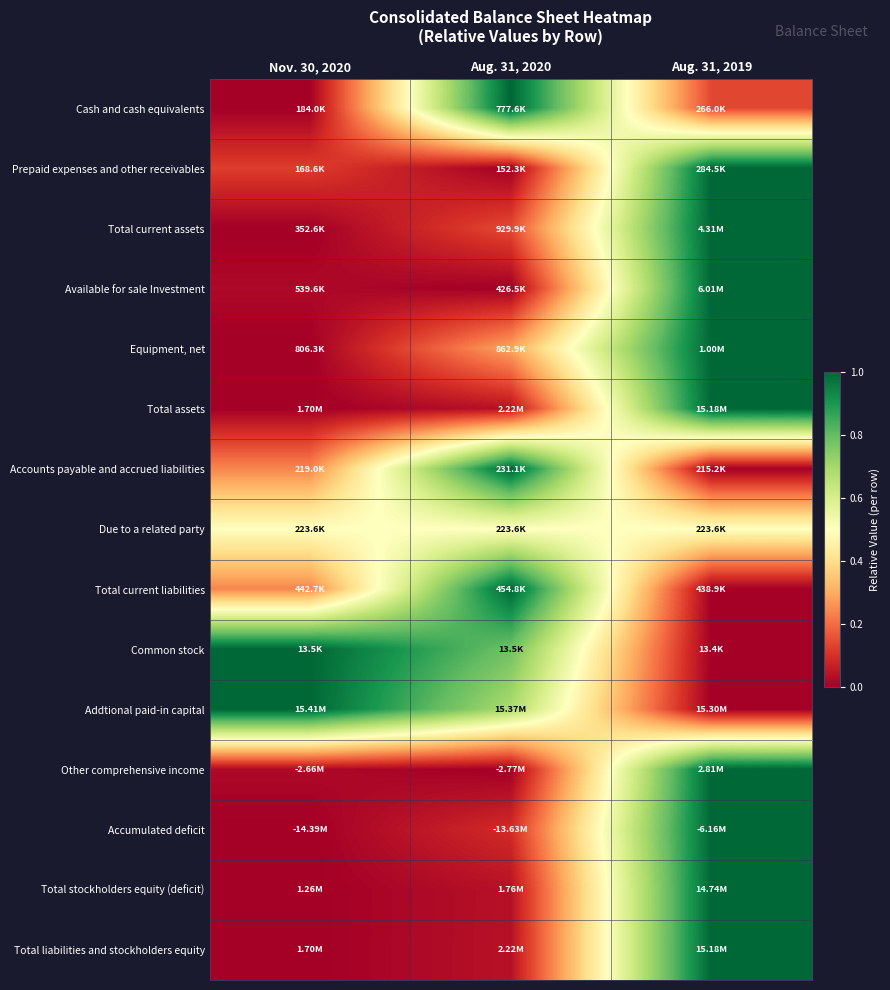

Reading left to right, what are all the values shown in this chart?

Cash and cash equivalents: Nov. 30, 2020=0.0	Aug. 31, 2020=1.0	Aug. 31, 2019=0.1
Prepaid expenses and other receivables: Nov. 30, 2020=0.1	Aug. 31, 2020=0.0	Aug. 31, 2019=1.0
Total current assets: Nov. 30, 2020=0.0	Aug. 31, 2020=0.1	Aug. 31, 2019=1.0
Available for sale Investment: Nov. 30, 2020=0.0	Aug. 31, 2020=0.0	Aug. 31, 2019=1.0
Equipment, net: Nov. 30, 2020=0.0	Aug. 31, 2020=0.3	Aug. 31, 2019=1.0
Total assets: Nov. 30, 2020=0.0	Aug. 31, 2020=0.0	Aug. 31, 2019=1.0
Accounts payable and accrued liabilities: Nov. 30, 2020=0.2	Aug. 31, 2020=1.0	Aug. 31, 2019=0.0
Due to a related party: Nov. 30, 2020=0.5	Aug. 31, 2020=0.5	Aug. 31, 2019=0.5
Total current liabilities: Nov. 30, 2020=0.2	Aug. 31, 2020=1.0	Aug. 31, 2019=0.0
Common stock: Nov. 30, 2020=1.0	Aug. 31, 2020=0.8	Aug. 31, 2019=0.0
Addtional paid-in capital: Nov. 30, 2020=1.0	Aug. 31, 2020=0.7	Aug. 31, 2019=0.0
Other comprehensive income: Nov. 30, 2020=0.0	Aug. 31, 2020=0.0	Aug. 31, 2019=1.0
Accumulated deficit: Nov. 30, 2020=0.0	Aug. 31, 2020=0.1	Aug. 31, 2019=1.0
Total stockholders equity (deficit): Nov. 30, 2020=0.0	Aug. 31, 2020=0.0	Aug. 31, 2019=1.0
Total liabilities and stockholders equity: Nov. 30, 2020=0.0	Aug. 31, 2020=0.0	Aug. 31, 2019=1.0